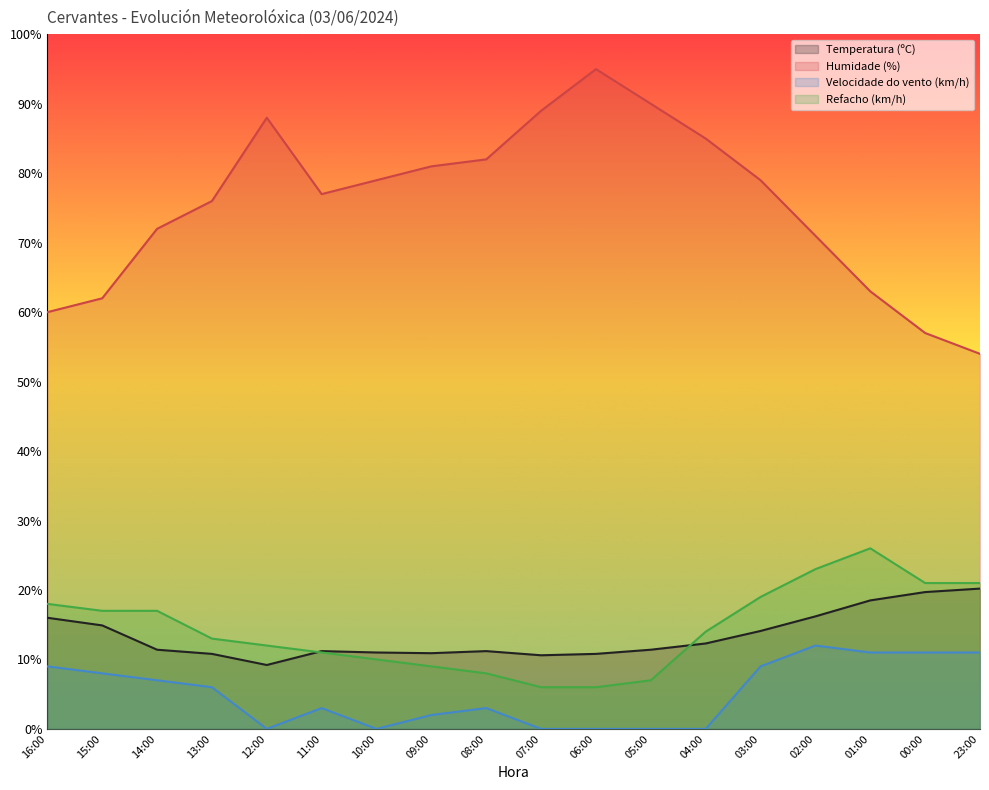

How many lines are shown in the chart?

4